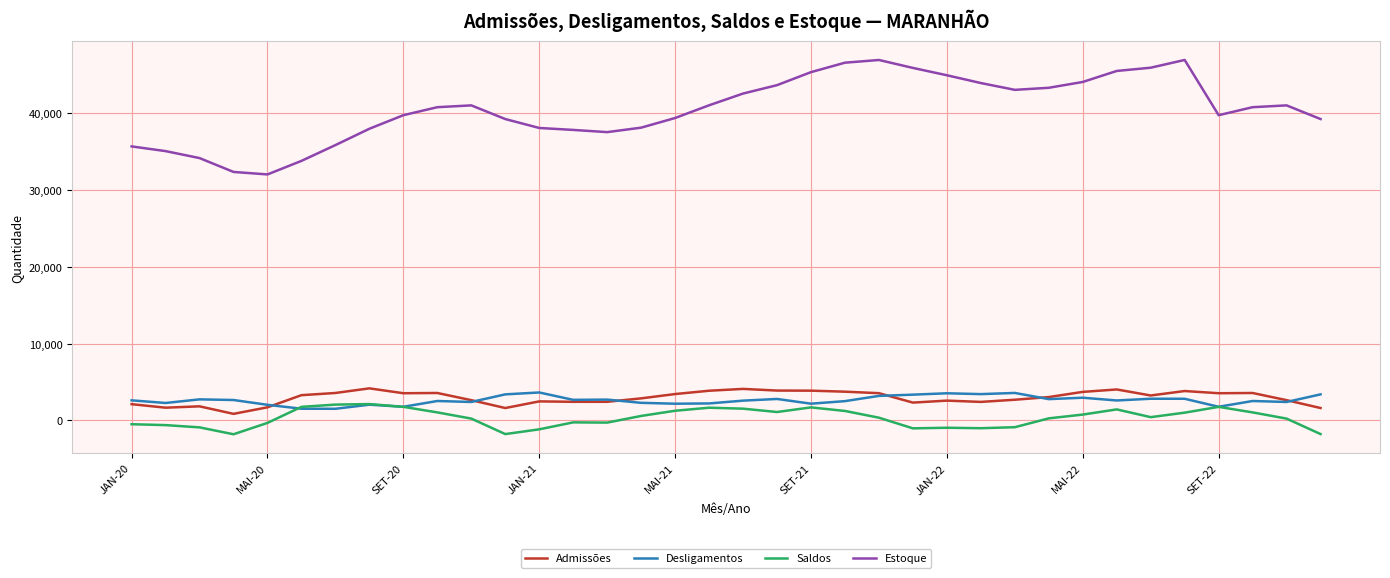

What is the highest value of the Desligamentos series?

3634